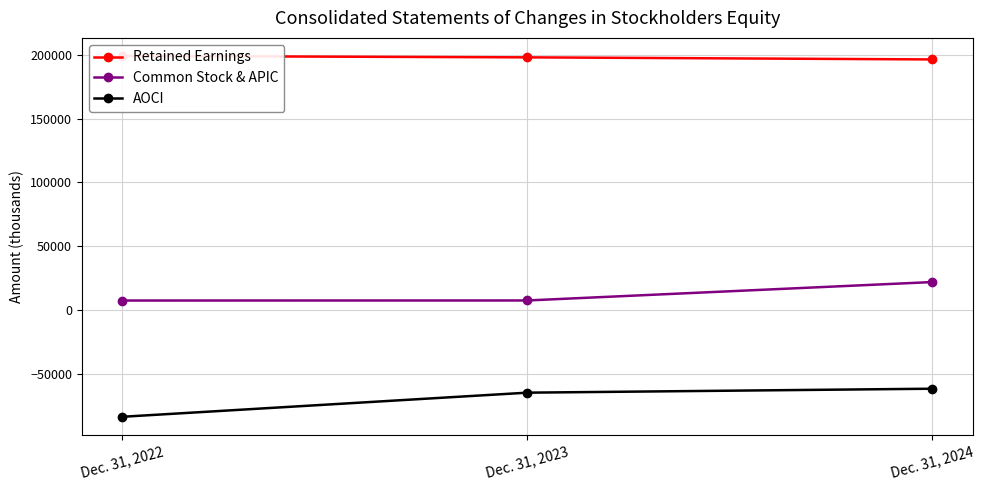

What is the value of the AOCI point at the 2nd from the left?

-64866